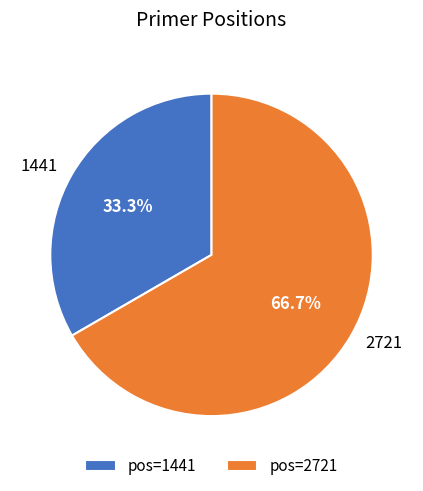

True or false: 2721 accounts for 78% of the total.

False